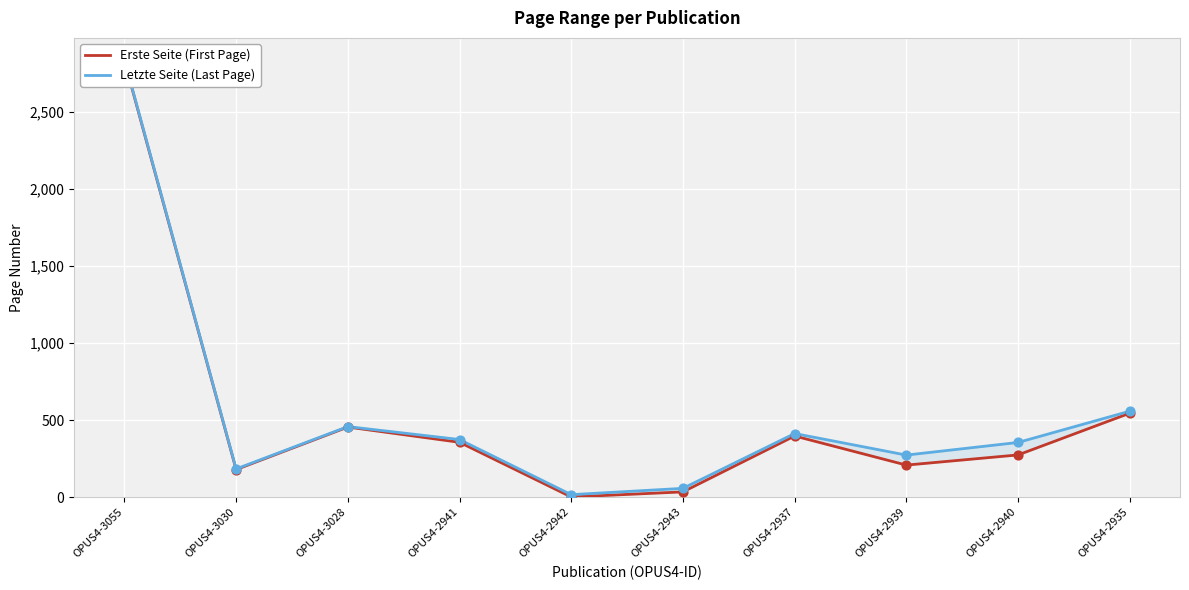

What are all the series names shown in the legend?

Erste Seite (First Page), Letzte Seite (Last Page)